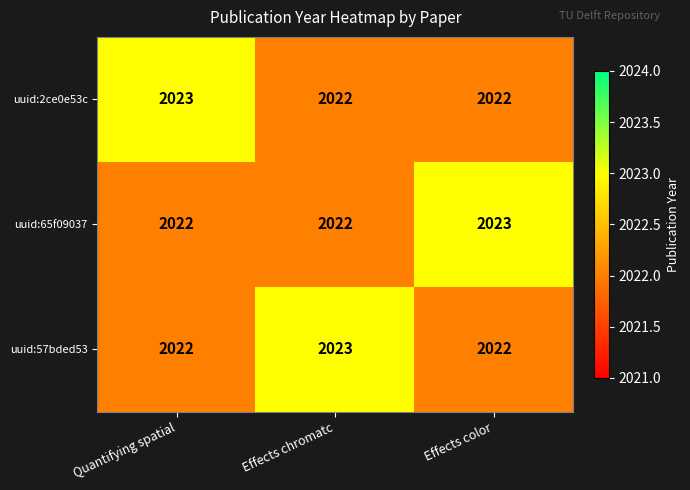

Is it true that uuid:2ce0e53c equals 2023 at Quantifying spatial?

True